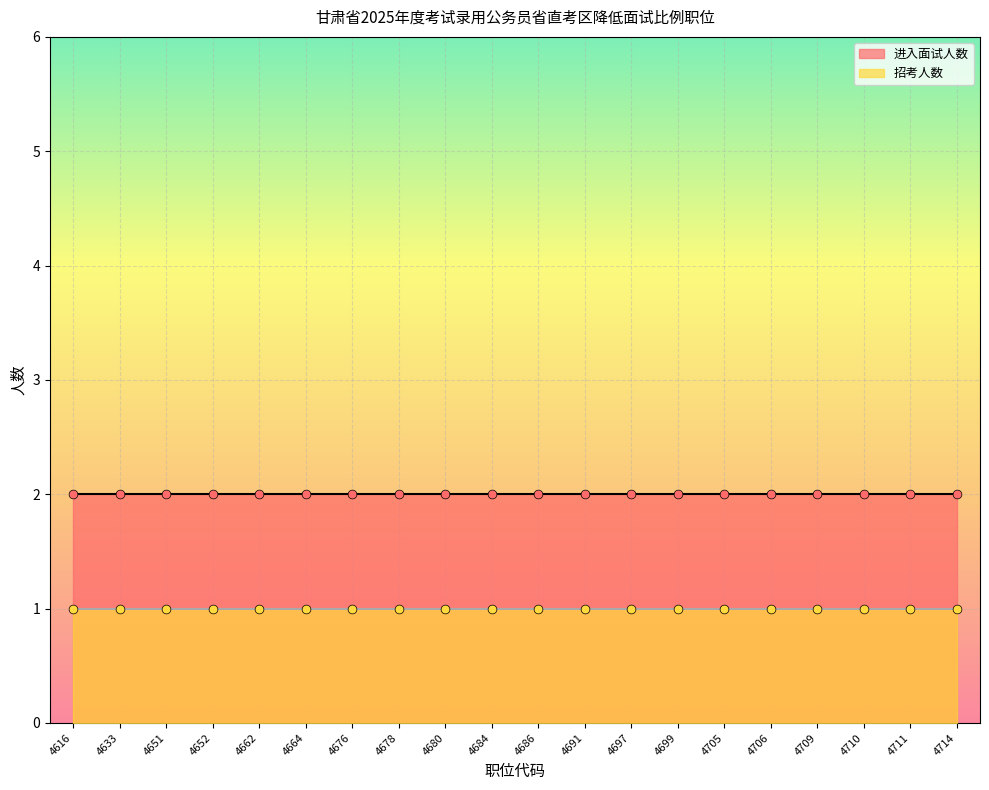

Which series has the largest total across all categories?

进入面试人数